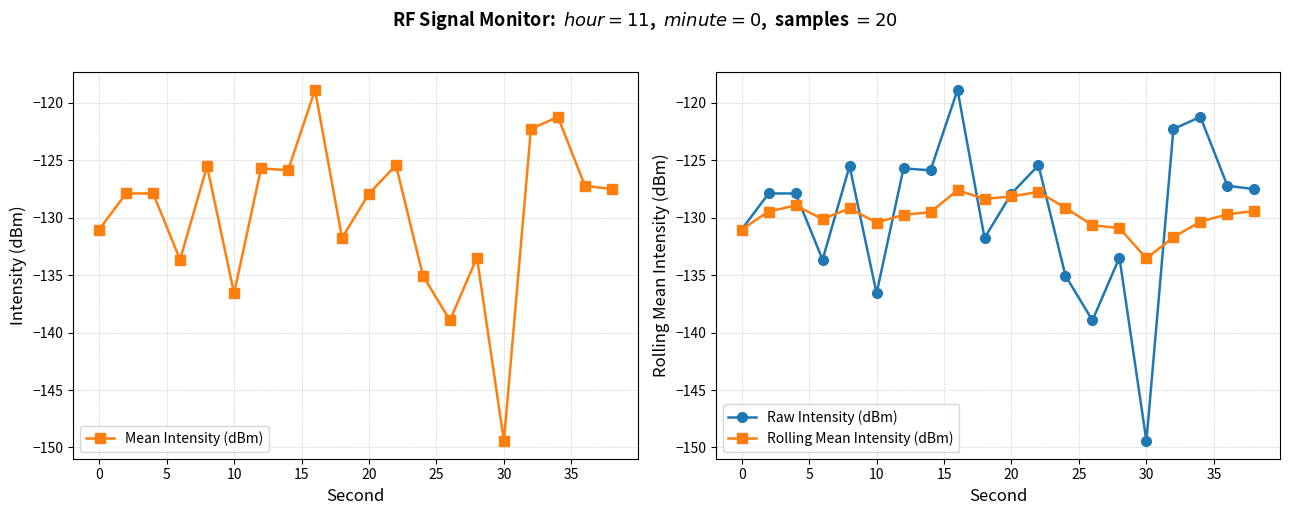

What is the maximum value for Rolling Mean Intensity (dBm)?

-127.6